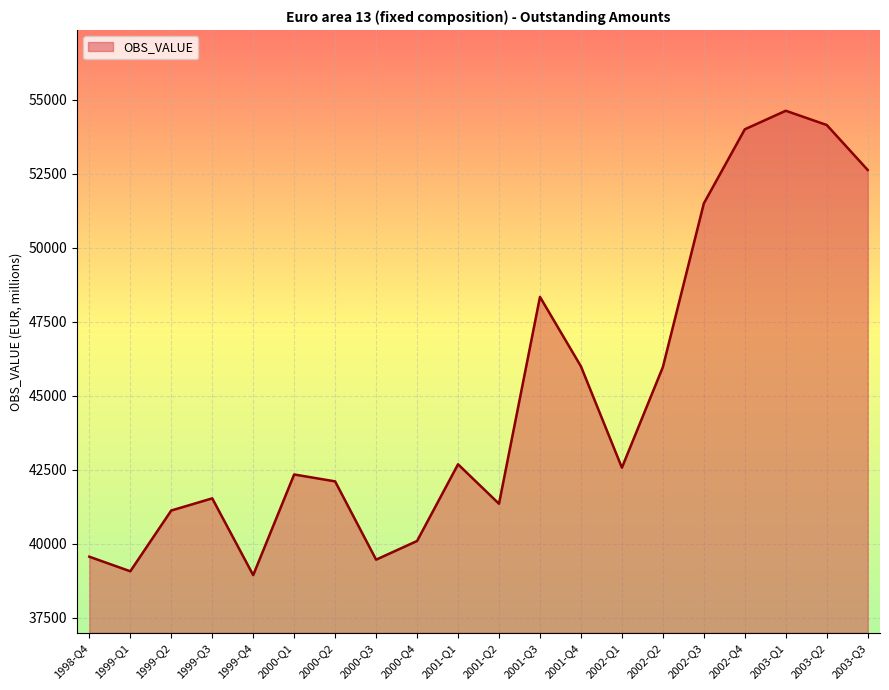

True or false: the data shows 41349.7 at 2001-Q2.

True